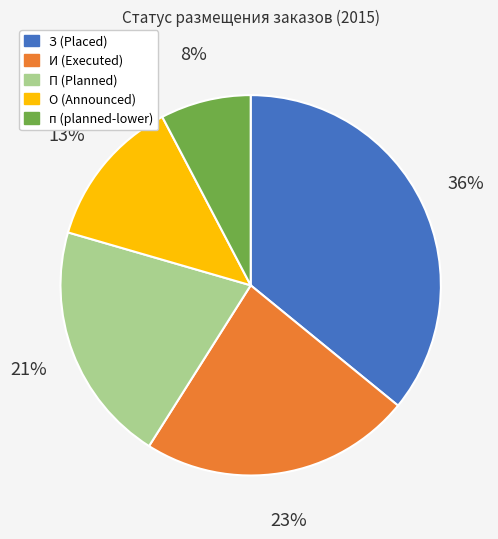

Is З the majority of the pie?

No